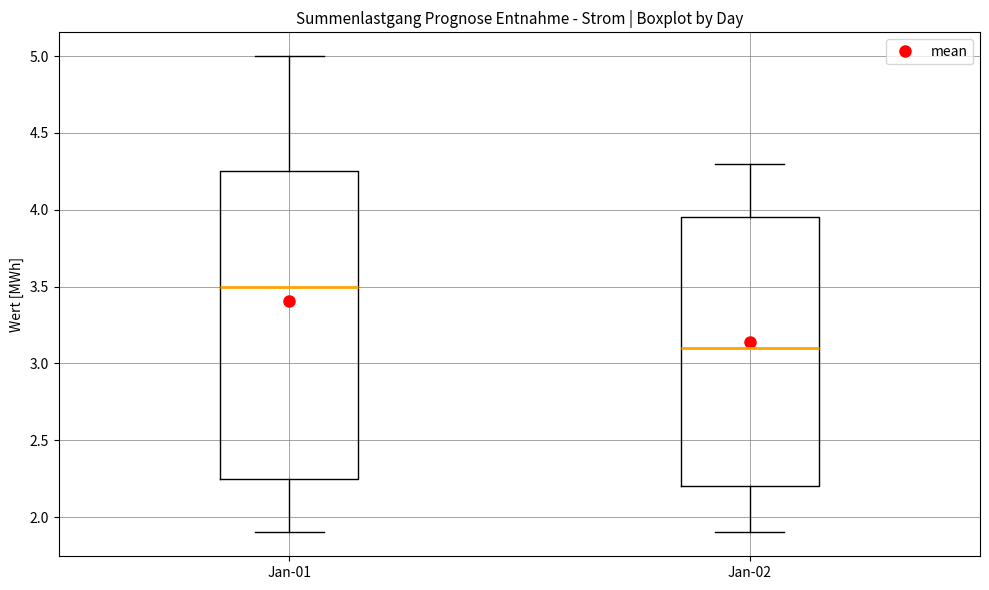

Where does the median line of the box for Jan-02 sit on the y-axis? The values are not printed on the chart, so give them approximately, as read against the axis.

3.10